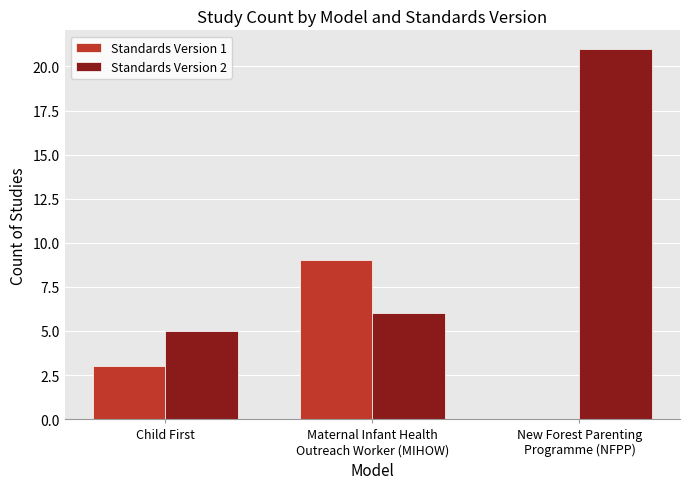

At which label is Standards Version 1 closest to 4?

Child First